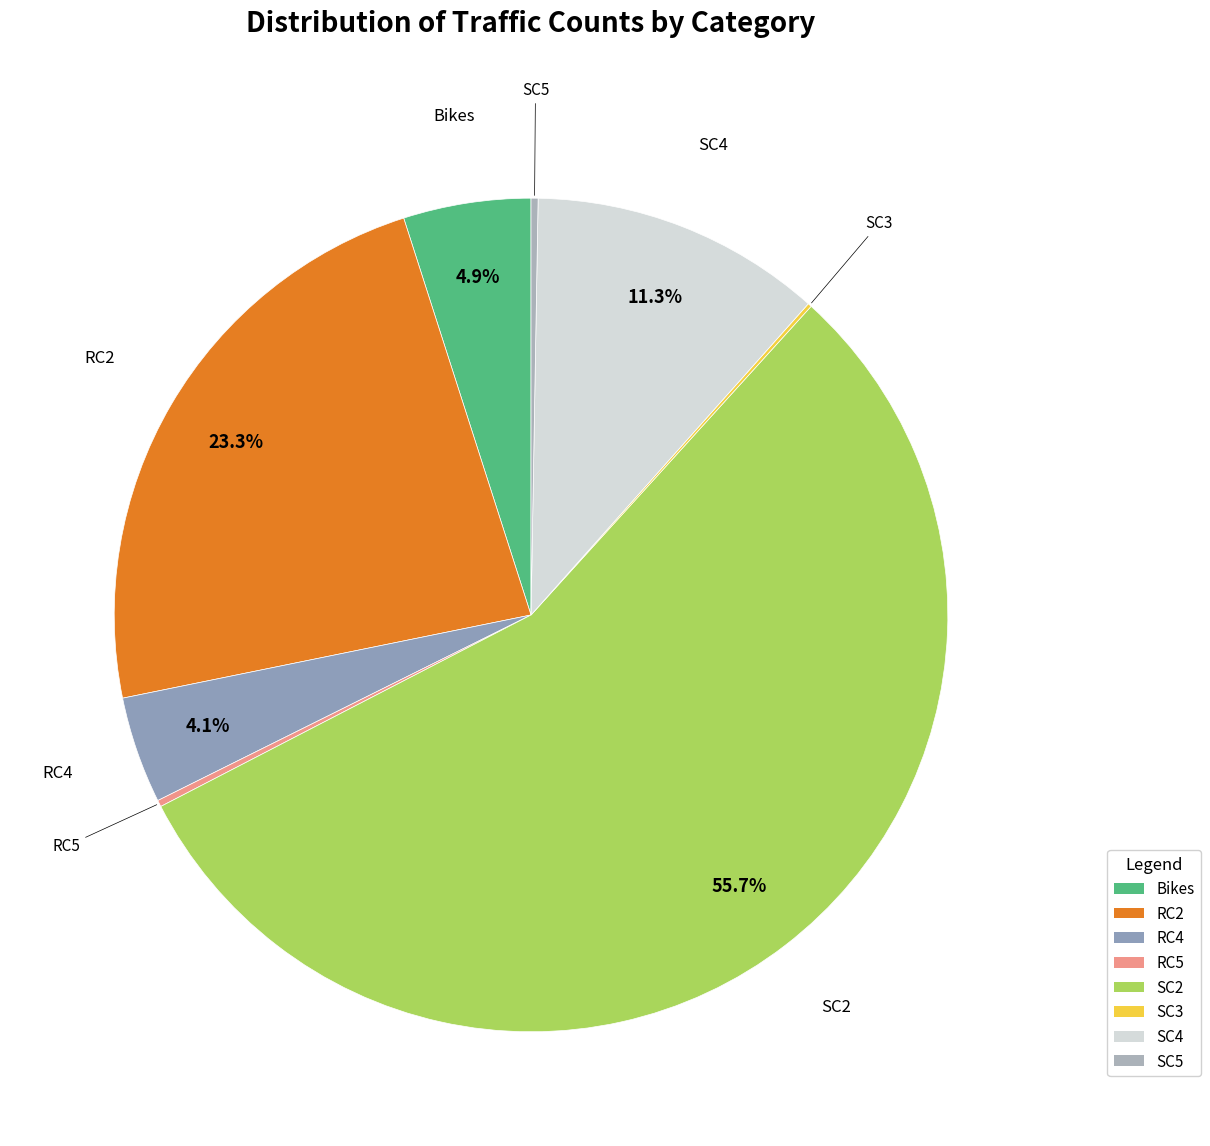

To the nearest percent, what is the difference between the largest and smallest slice percentages?

56%